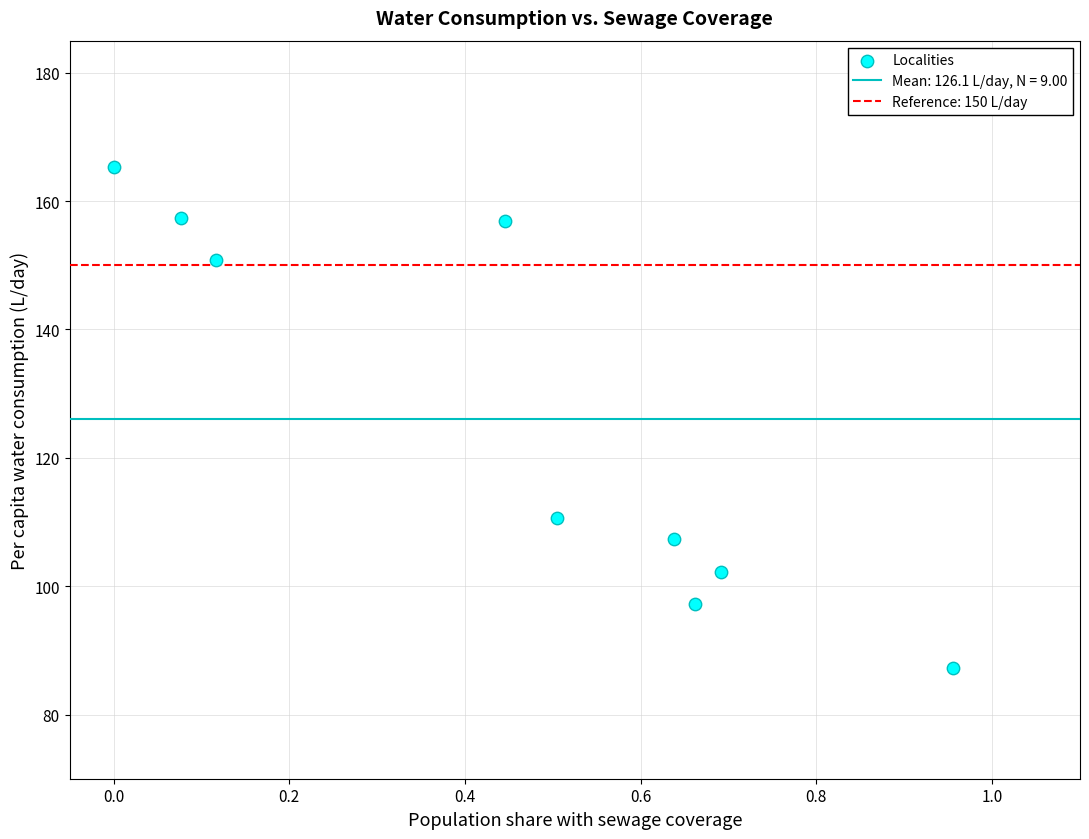

What Y value in the scatter plot is closest to 126?

110.7